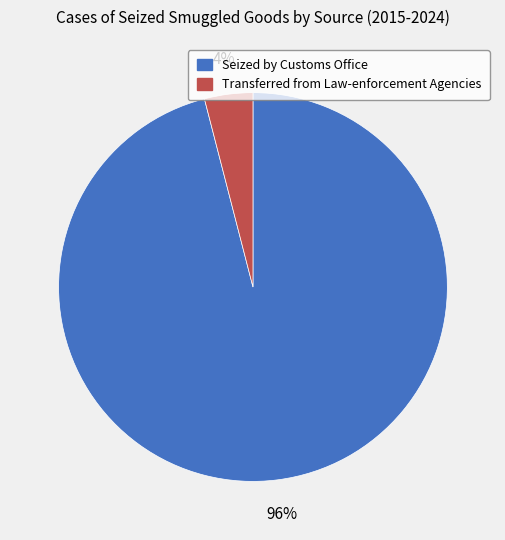

Count the number of slices in the pie.

2